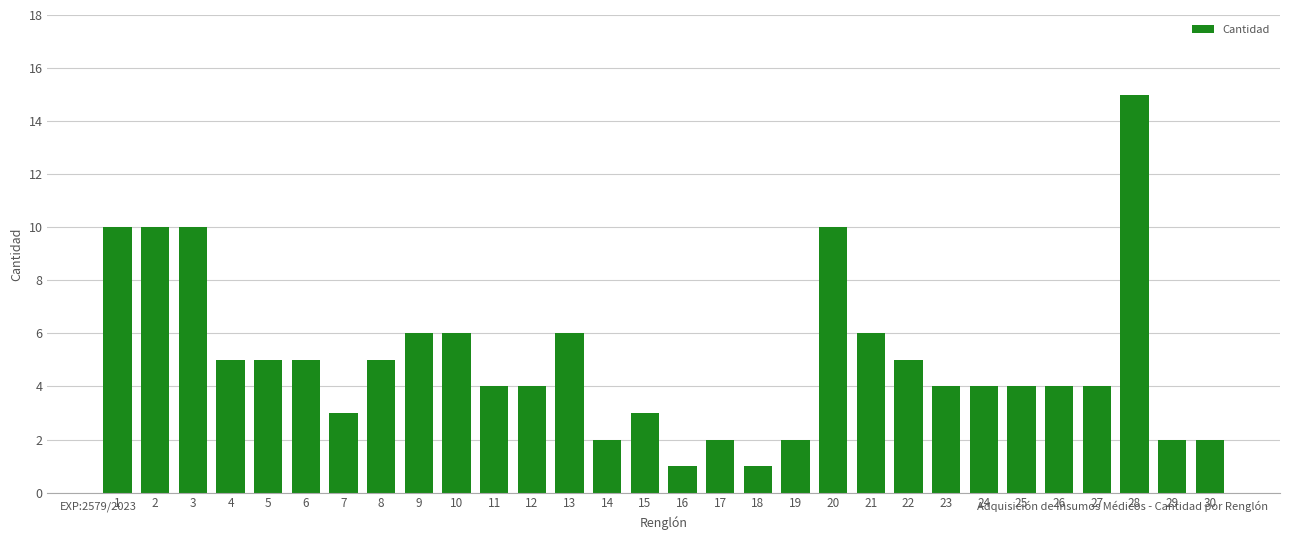

Approximately how many times larger is the value at 26 compared to 17?

2.0